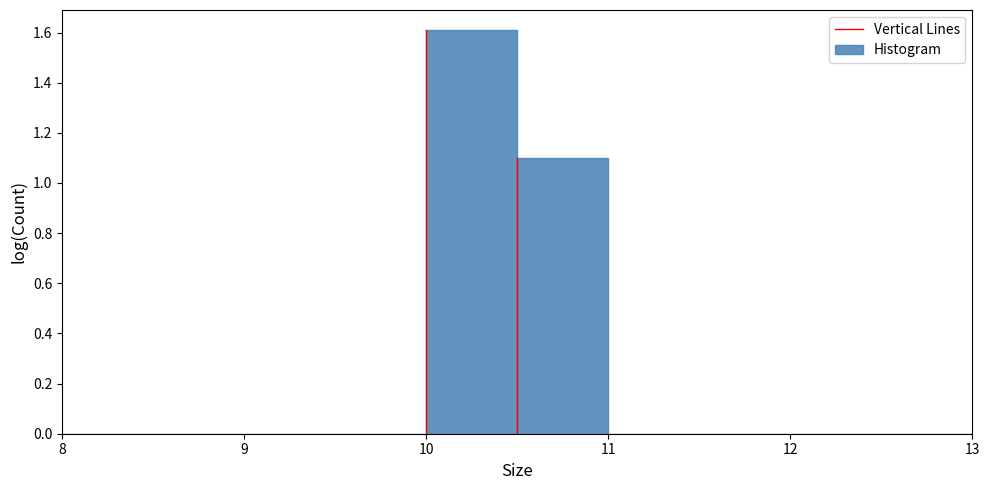

Reading left to right, transcribe this chart: for each bar, give the range it covers on the x-axis and its height. The values are not printed on the chart, so give them approximately, as read against the axis.

8.0 to 8.5: 0
8.5 to 9.0: 0
9.0 to 9.5: 0
9.5 to 10.0: 0
10.0 to 10.5: 1.6
10.5 to 11.0: 1.1
11.0 to 11.5: 0
11.5 to 12.0: 0
12.0 to 12.5: 0
12.5 to 13.0: 0